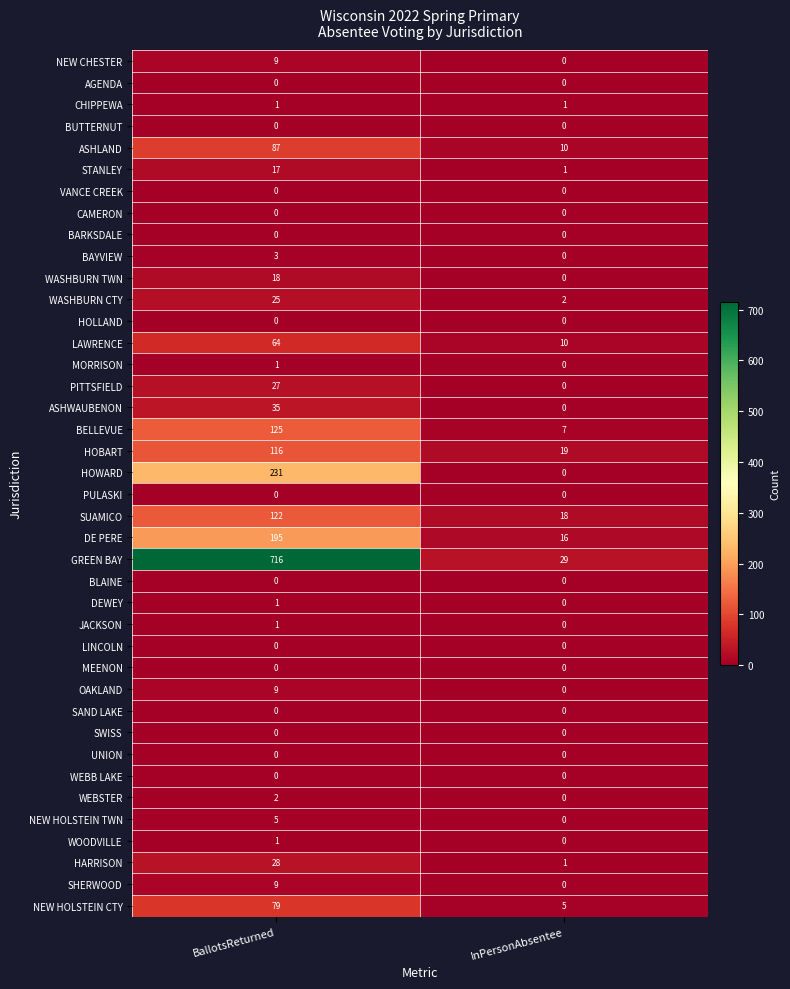

At which category is the sum across all series the highest?

BallotsReturned